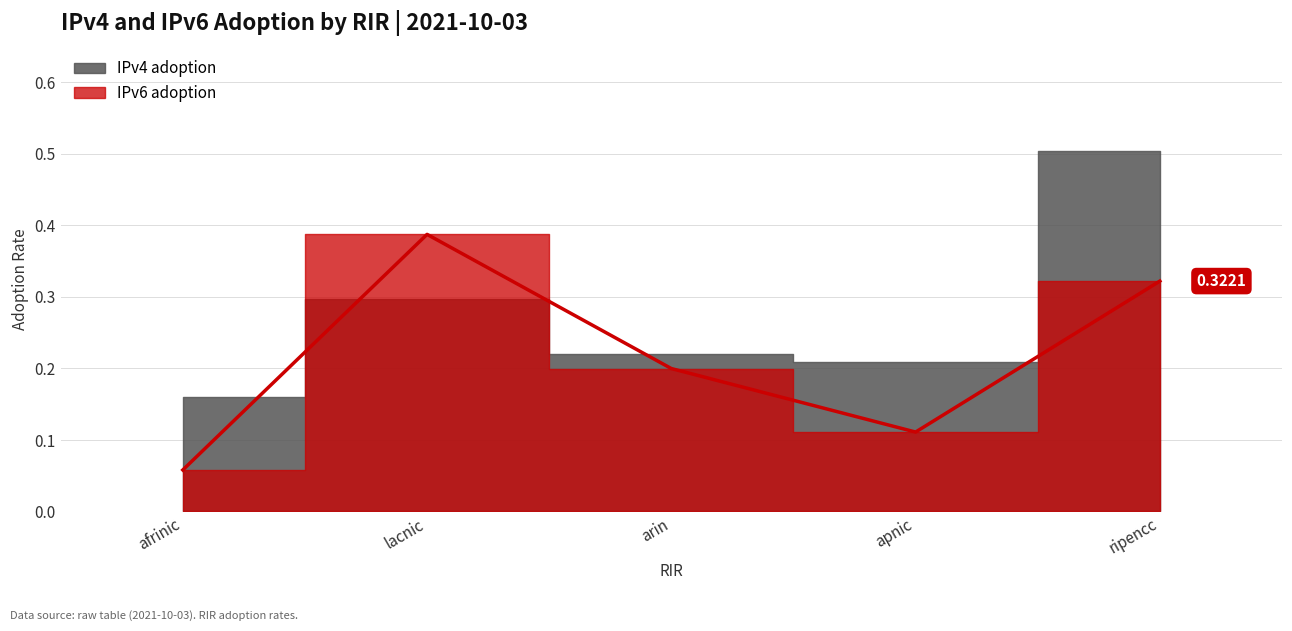

What is the sum of all values?

1.1